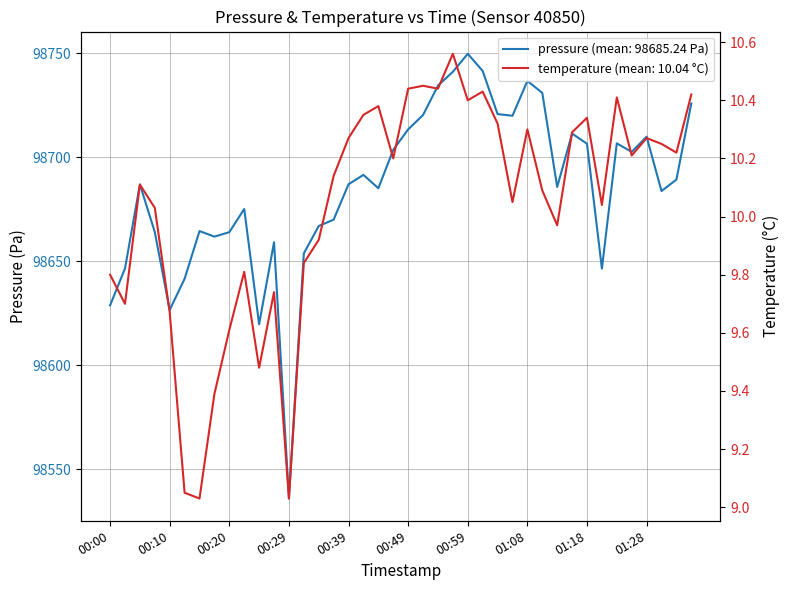

True or false: temperature and pressure cross at least once.

False